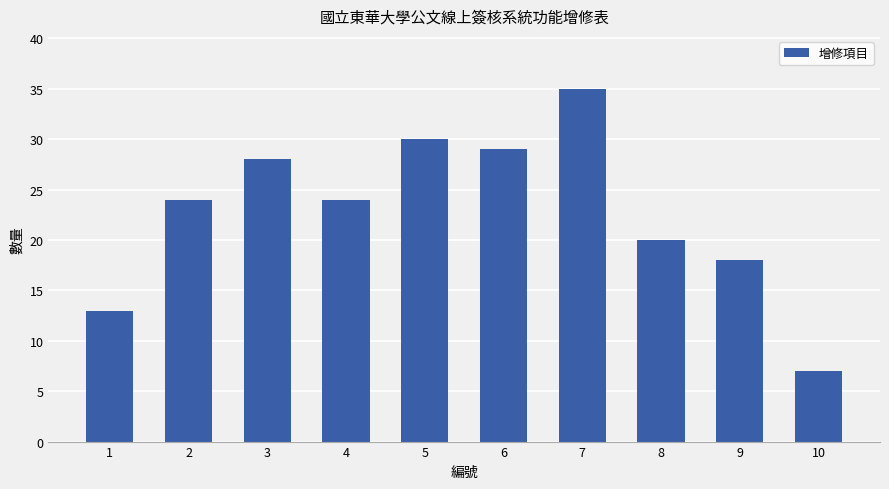

Which has a higher value, 5 or 8?

5